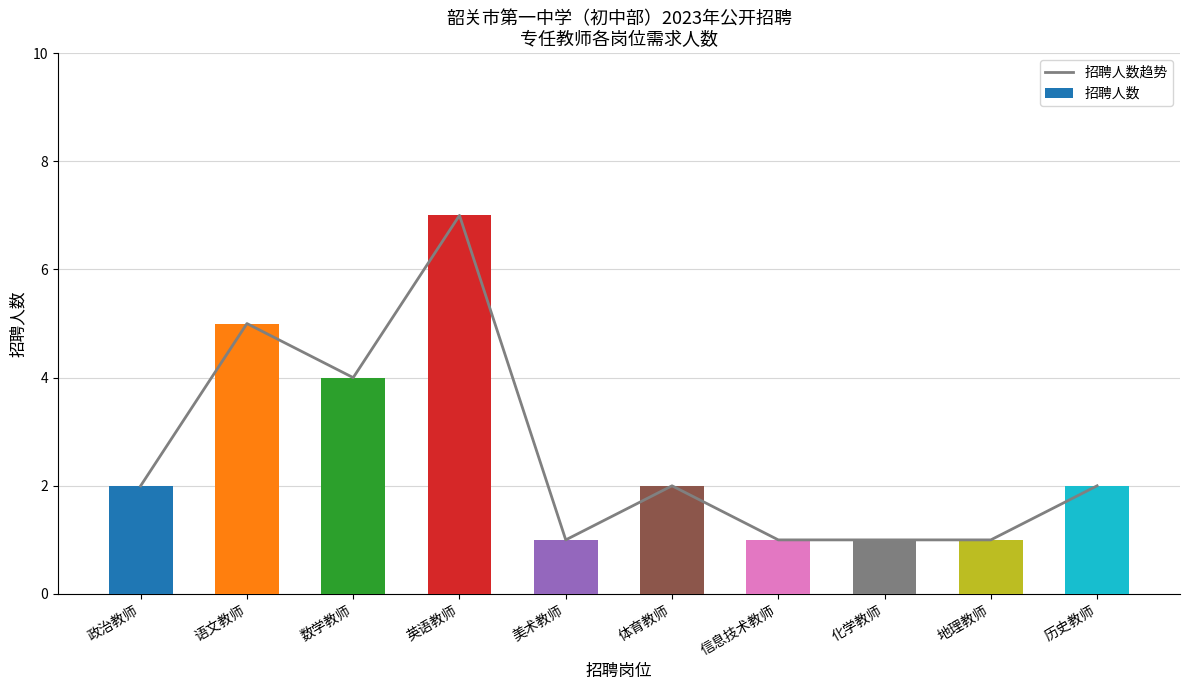

Is it true that 招聘人数趋势 equals 2 at 政治教师?

True